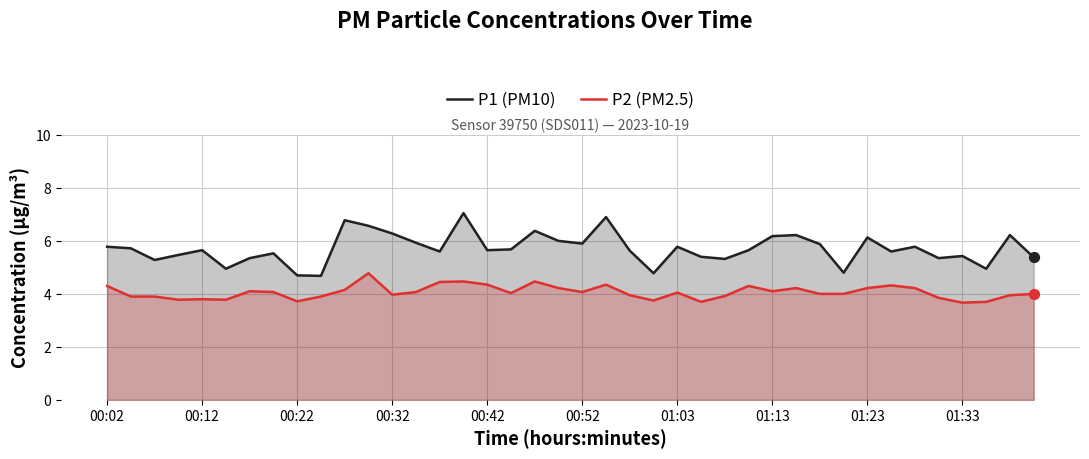

At how many categories does at least one series exceed 4?

40